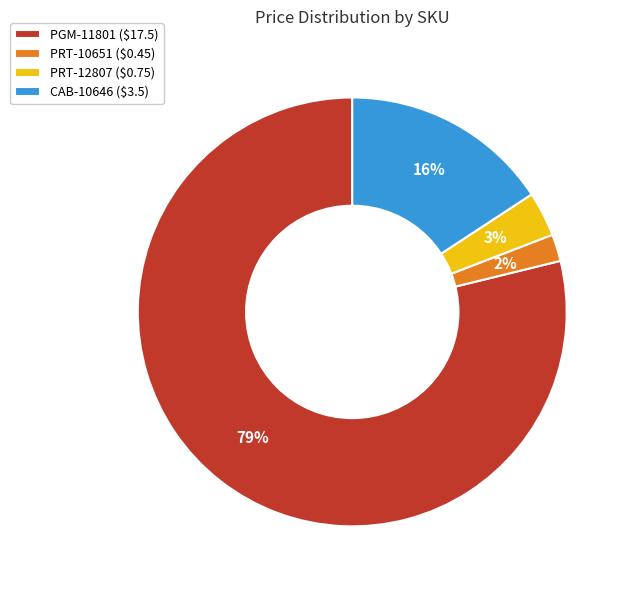

The PGM-11801 slice represents 79% of the pie. True or false?

True